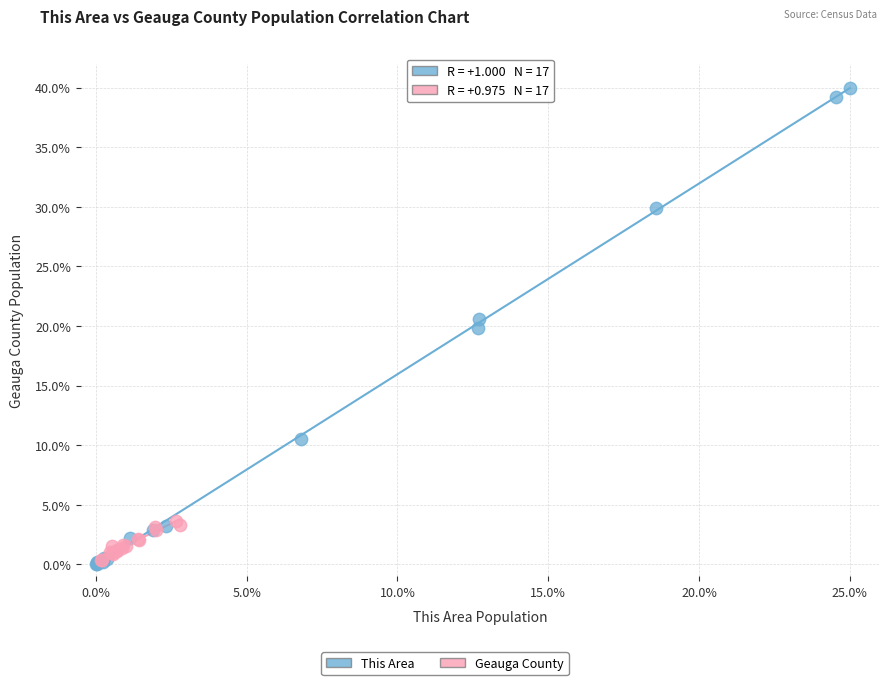

Which series has the widest spread of Y values?

This Area